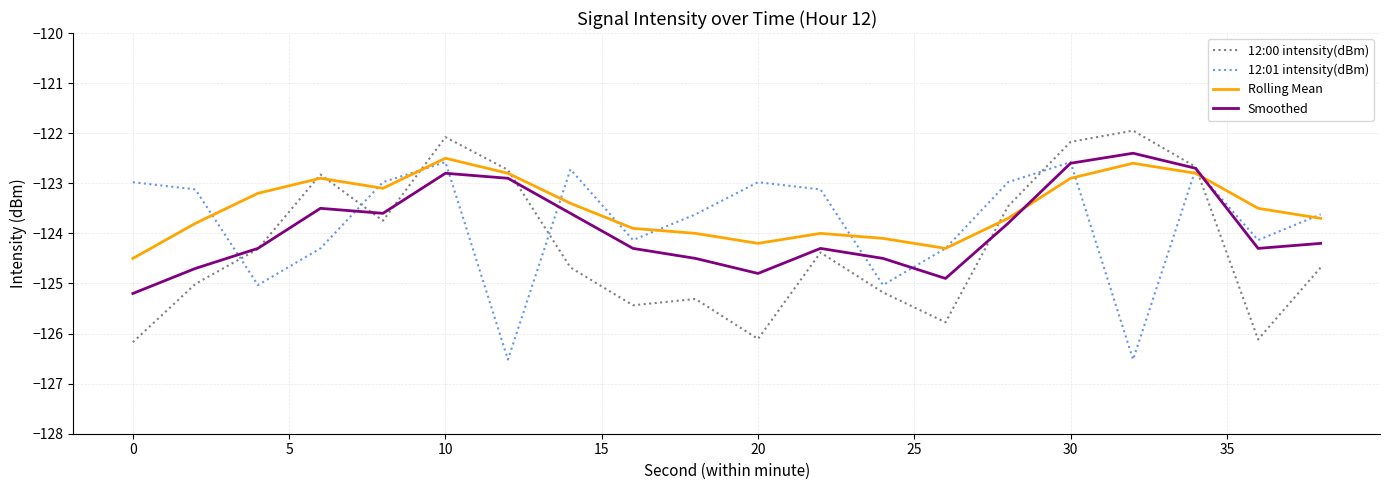

Does the chart have visible grid lines?

Yes